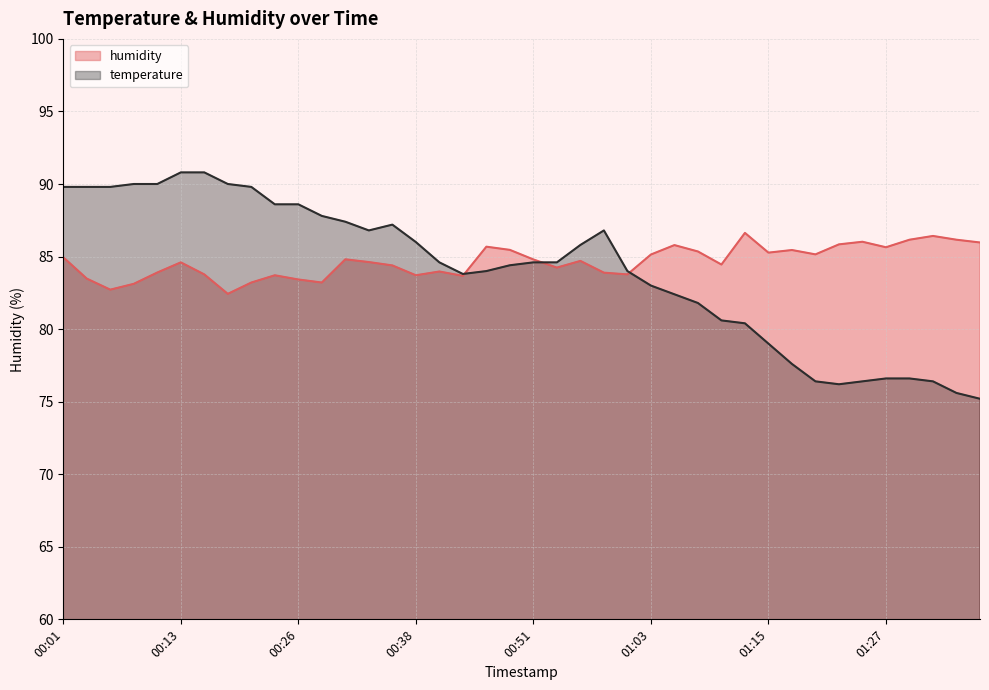

Does the chart have visible grid lines?

Yes